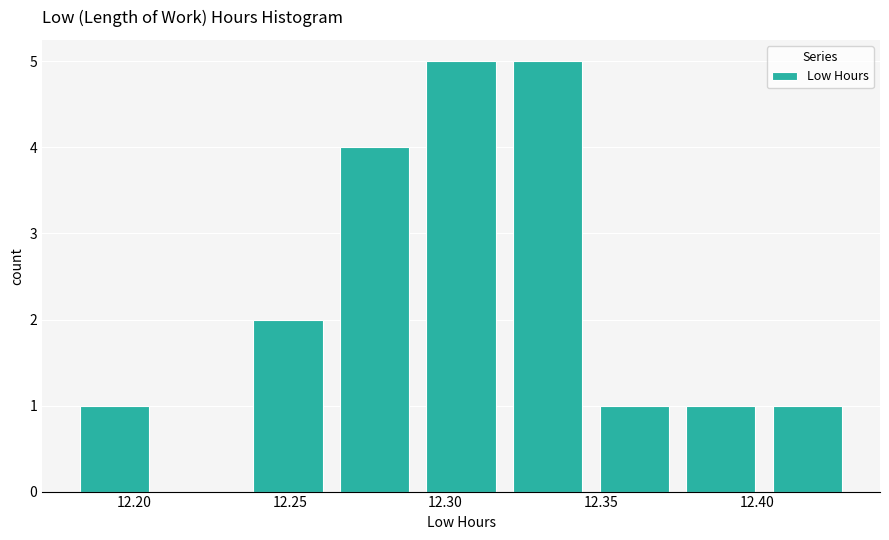

Reading left to right, transcribe this chart: for each bar, give the range it covers on the x-axis and its height. Neither the bar edges nor the heights are printed on the chart, so give them approximately, as read against the axes.

12.180 to 12.210: 1
12.210 to 12.235: 0
12.235 to 12.265: 2
12.265 to 12.290: 4
12.290 to 12.320: 5
12.320 to 12.345: 5
12.345 to 12.375: 1
12.375 to 12.400: 1
12.400 to 12.430: 1